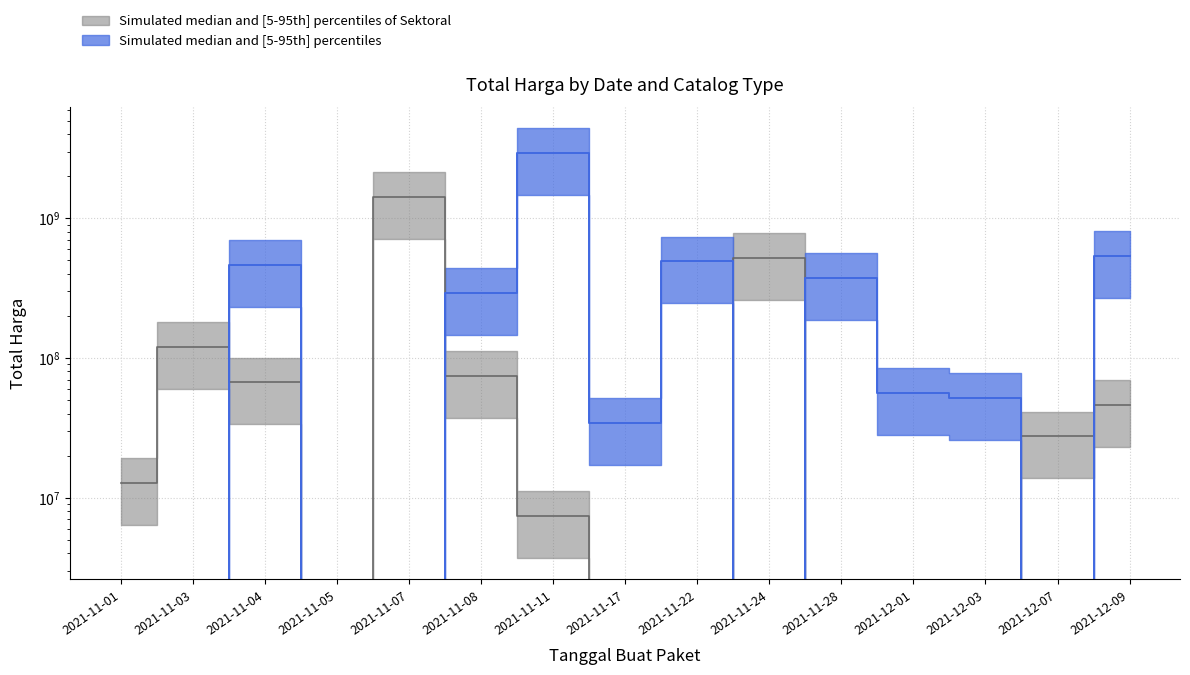

Where does the Total Harga (Sektoral) series first go above 12787500?

2021-11-03